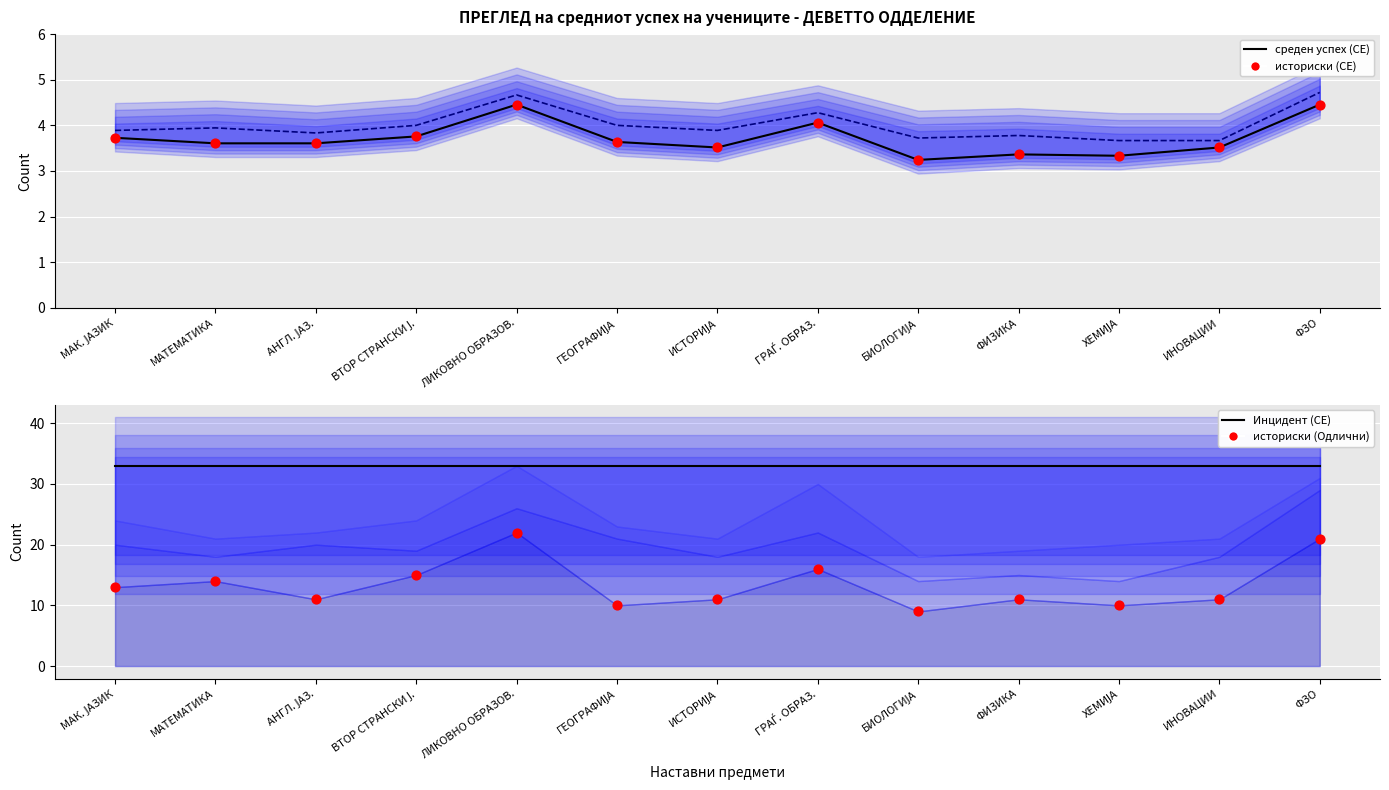

Which series has the widest spread of Y values?

историски (Одлични)